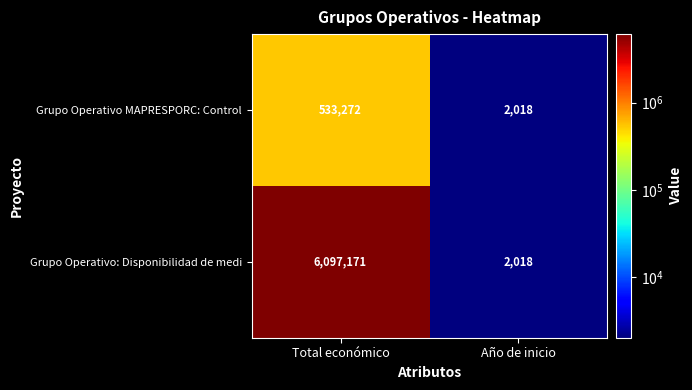

Which series has the largest total across all categories?

Grupo Operativo: Disponibilidad de medi